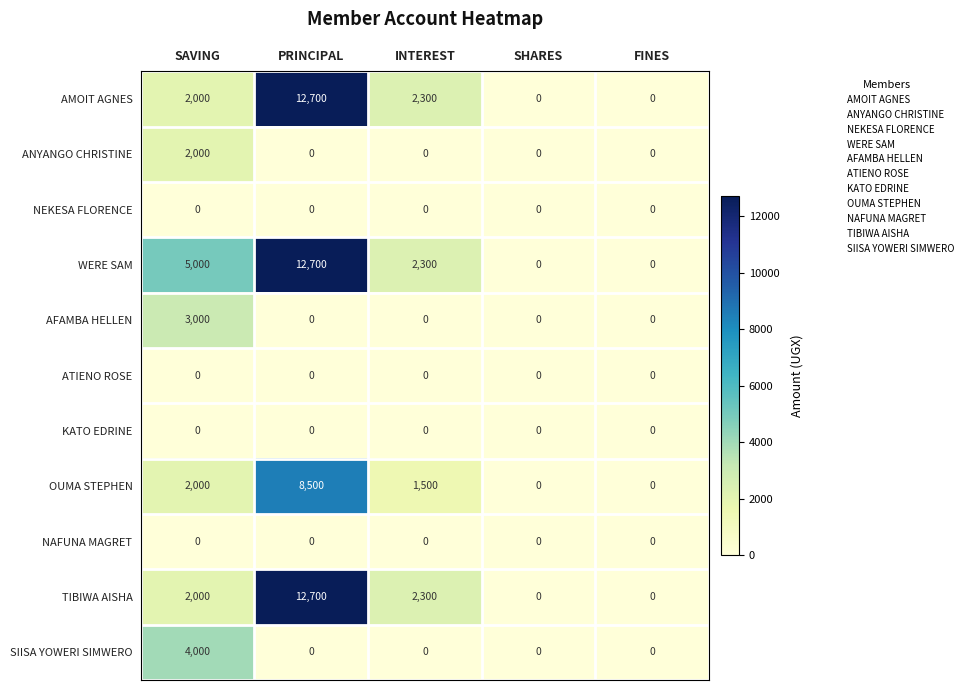

Which series has the largest total across all categories?

WERE SAM